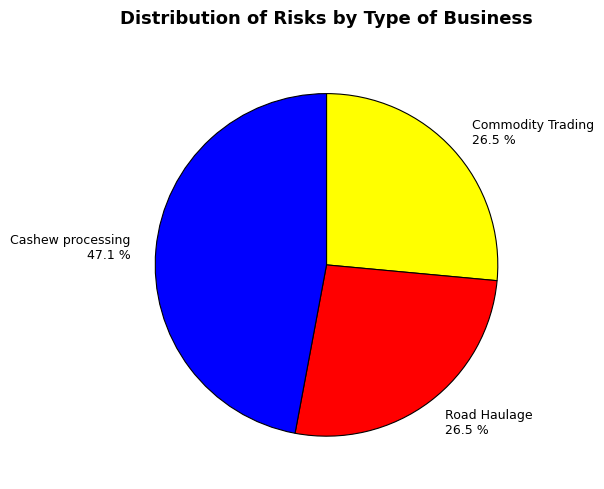

To the nearest percent, what percentage of the pie is Cashew processing?

47%